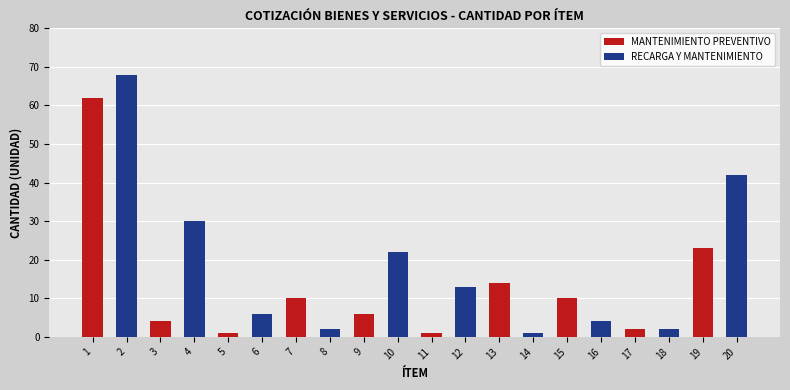

How many bars are there in total?

40